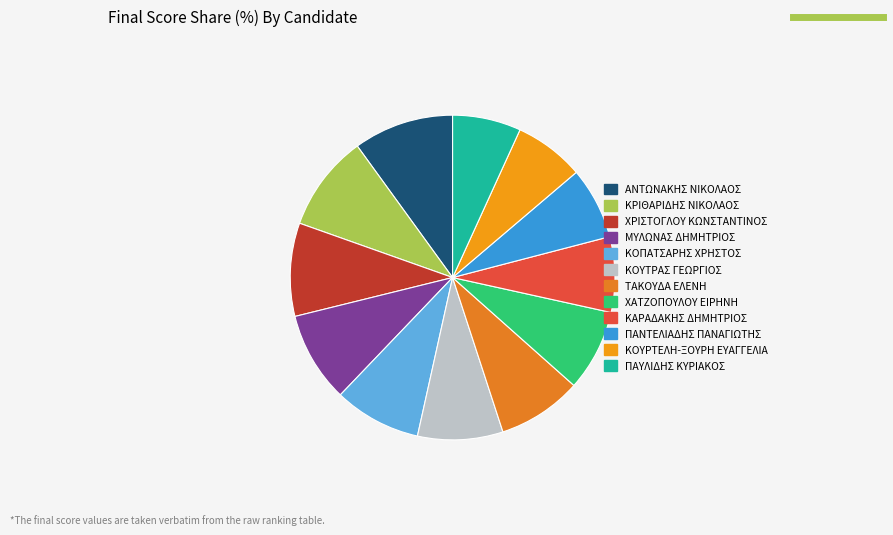

Rank the categories by value from lowest to highest.

ΠΑΥΛΙΔΗΣ ΚΥΡΙΑΚΟΣ, ΚΟΥΡΤΕΛΗ-ΞΟΥΡΗ ΕΥΑΓΓΕΛΙΑ, ΠΑΝΤΕΛΙΑΔΗΣ ΠΑΝΑΓΙΩΤΗΣ, ΚΑΡΑΔΑΚΗΣ ΔΗΜΗΤΡΙΟΣ, ΧΑΤΖΟΠΟΥΛΟΥ ΕΙΡΗΝΗ, ΤΑΚΟΥΔΑ ΕΛΕΝΗ, ΚΟΥΤΡΑΣ ΓΕΩΡΓΙΟΣ, ΚΟΠΑΤΣΑΡΗΣ ΧΡΗΣΤΟΣ, ΜΥΛΩΝΑΣ ΔΗΜΗΤΡΙΟΣ, ΧΡΙΣΤΟΓΛΟΥ ΚΩΝΣΤΑΝΤΙΝΟΣ, ΚΡΙΘΑΡΙΔΗΣ ΝΙΚΟΛΑΟΣ, ΑΝΤΩΝΑΚΗΣ ΝΙΚΟΛΑΟΣ